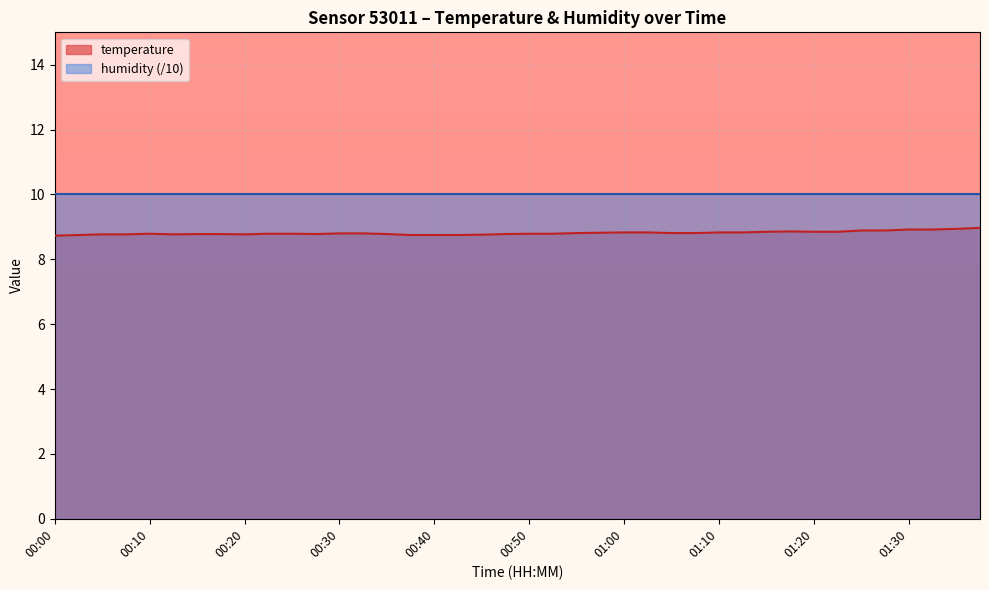

What is the value of the 12th point from the left?

8.8